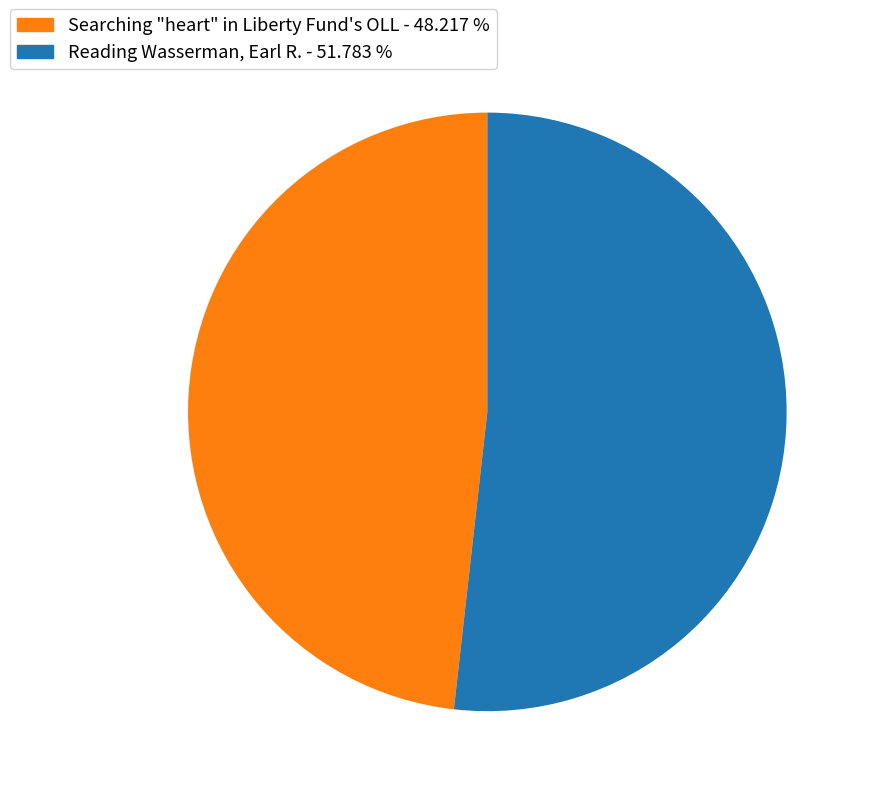

Rank the categories by value from lowest to highest.

Searching "heart" in Liberty Fund's OLL, Reading Wasserman, Earl R.